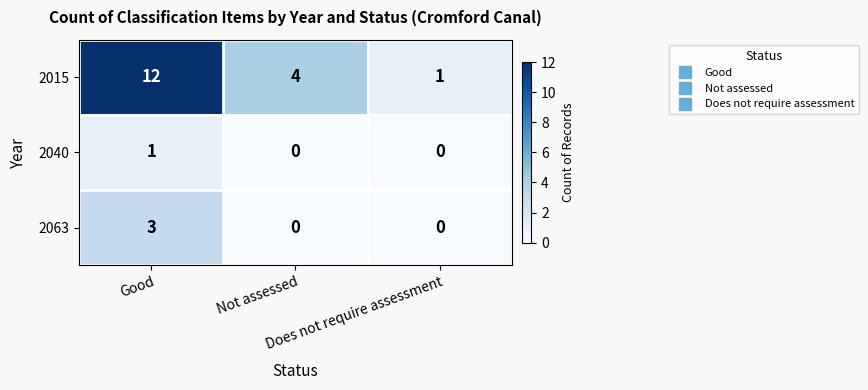

Which series has the largest total across all categories?

2015